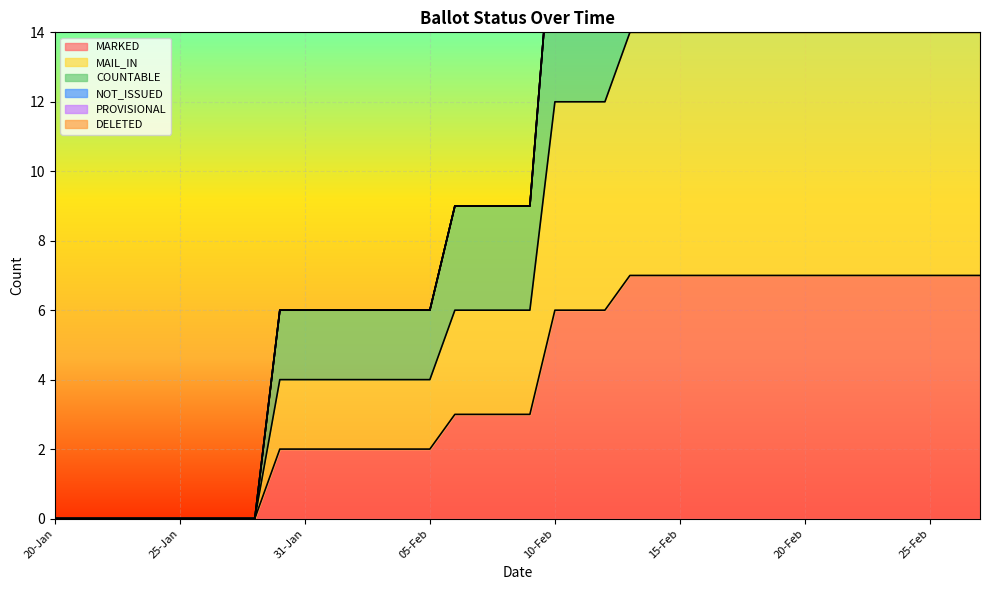

Between 09-Feb and 11-Feb, which is larger?

11-Feb